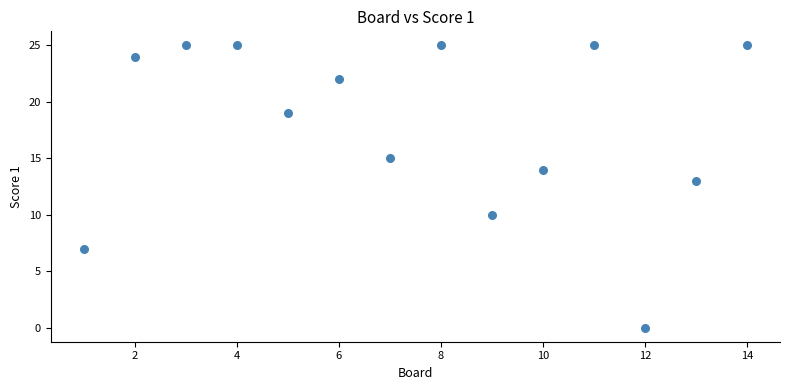

What is the range of Y values (max minus min)?

25